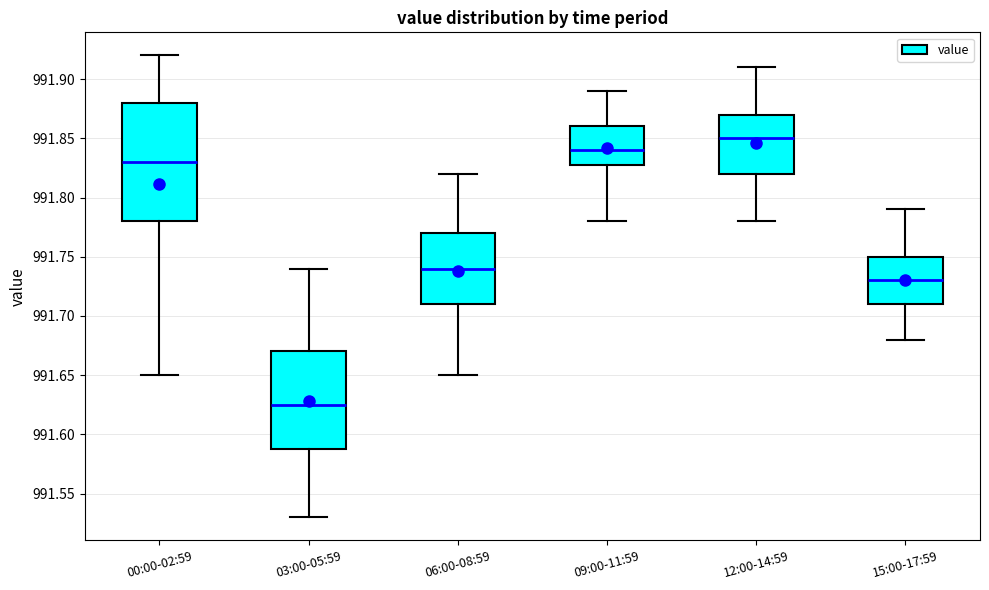

Where does the median line of the box for 00:00-02:59 sit on the y-axis? The values are not printed on the chart, so give them approximately, as read against the axis.

991.830